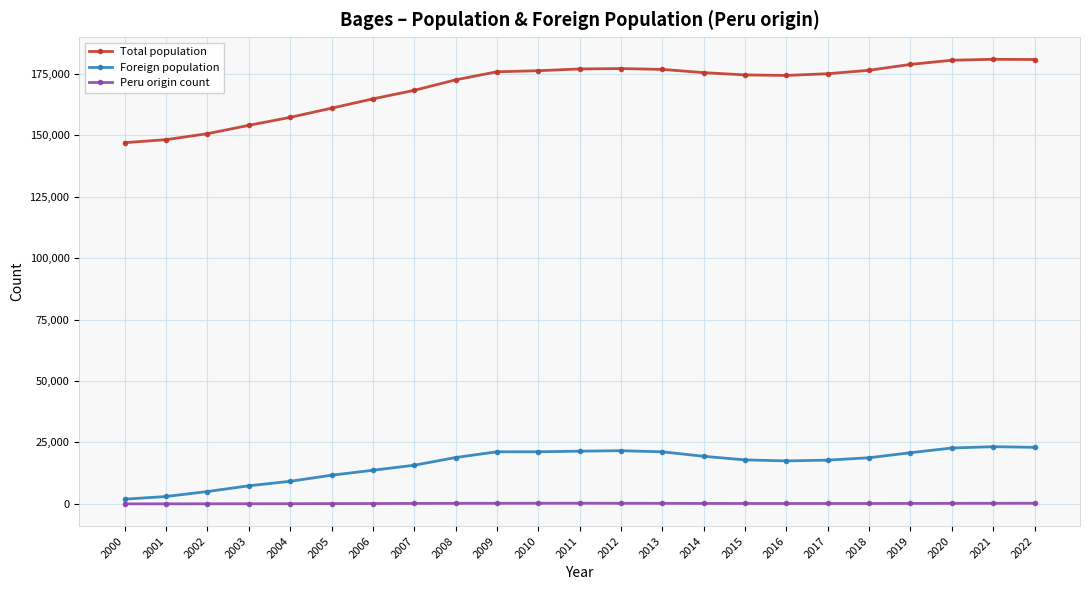

What is the value of the Foreign population point at the 17th from the left?

17490